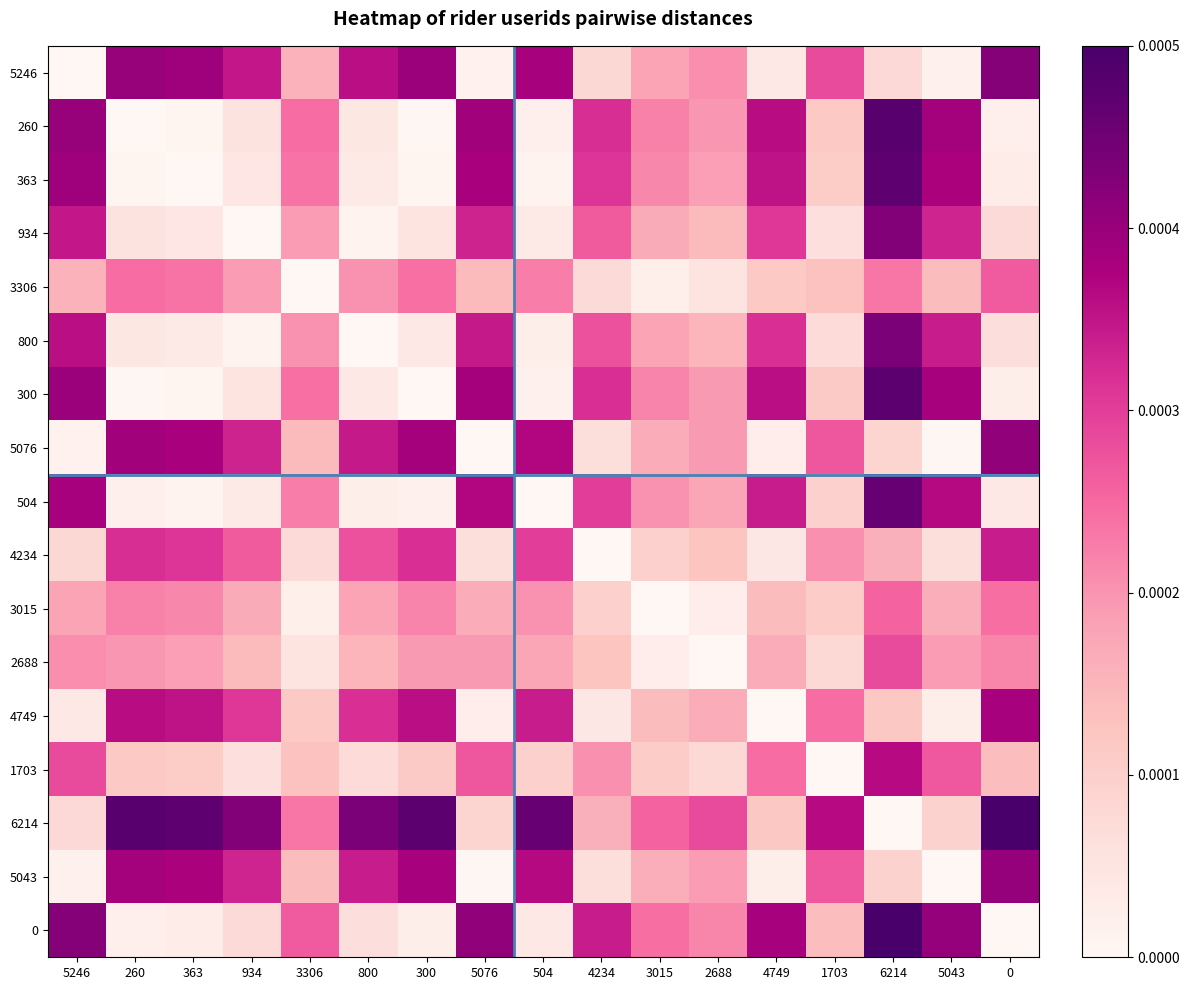

Which series has the widest spread of values?

6214